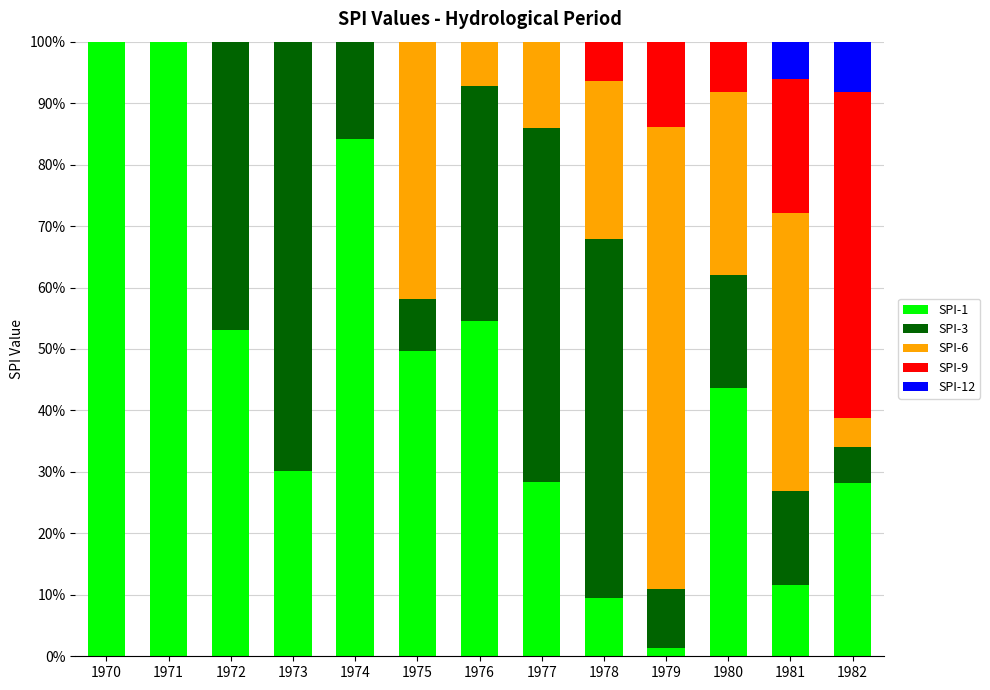

The SPI-1 series shows 100.0 at 1970. True or false?

True